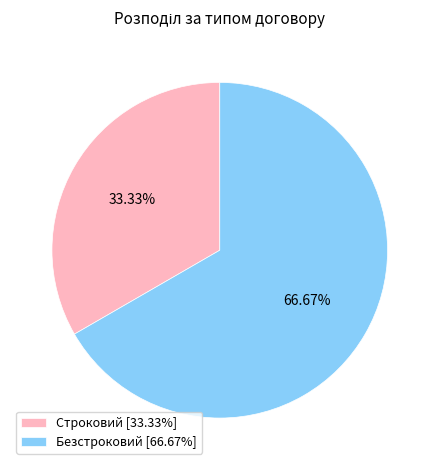

To the nearest percent, what is the combined percentage of Безстроковий and Строковий?

100%